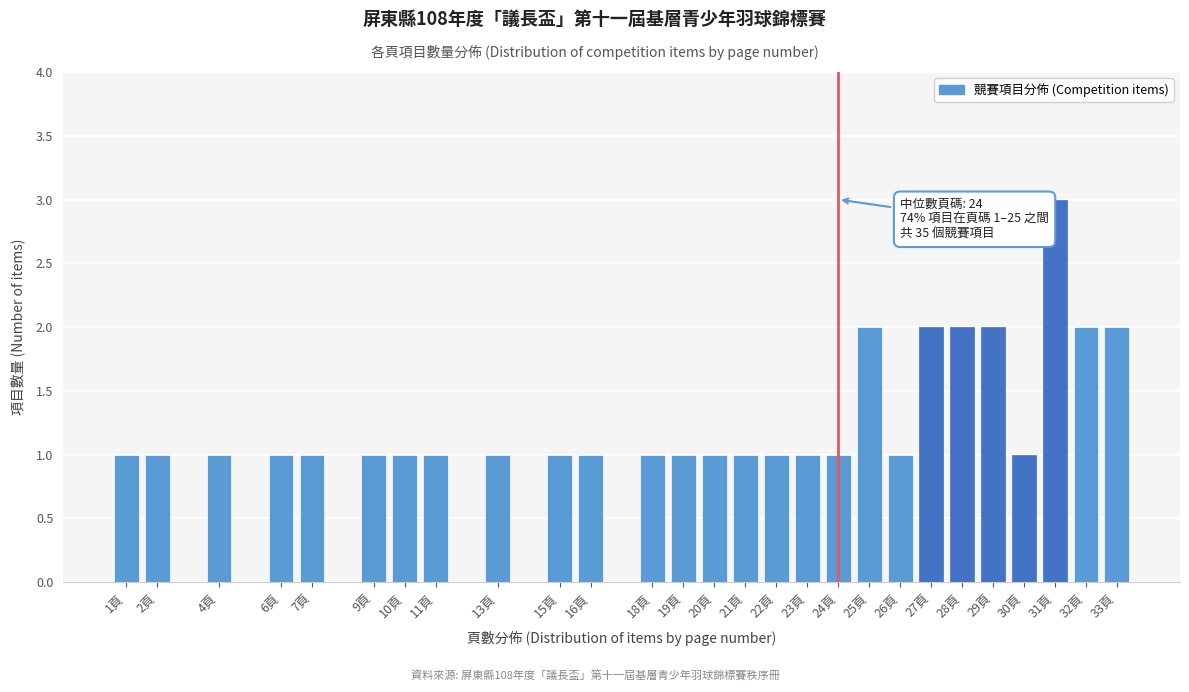

Reading right to left, what are all the values shown in this chart?

2	2	3	1	2	2	2	1	2	1	1	1	1	1	1	1	1	1	1	1	1	1	1	1	1	1	1